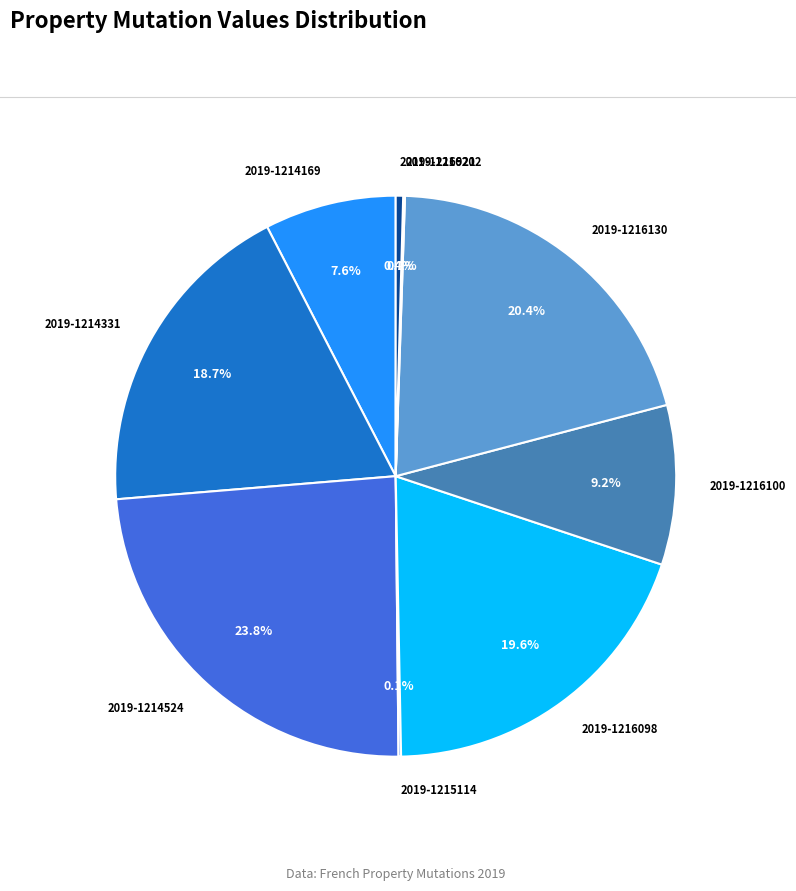

Which has a higher value, 2019-1216100 or 2019-1216130?

2019-1216130